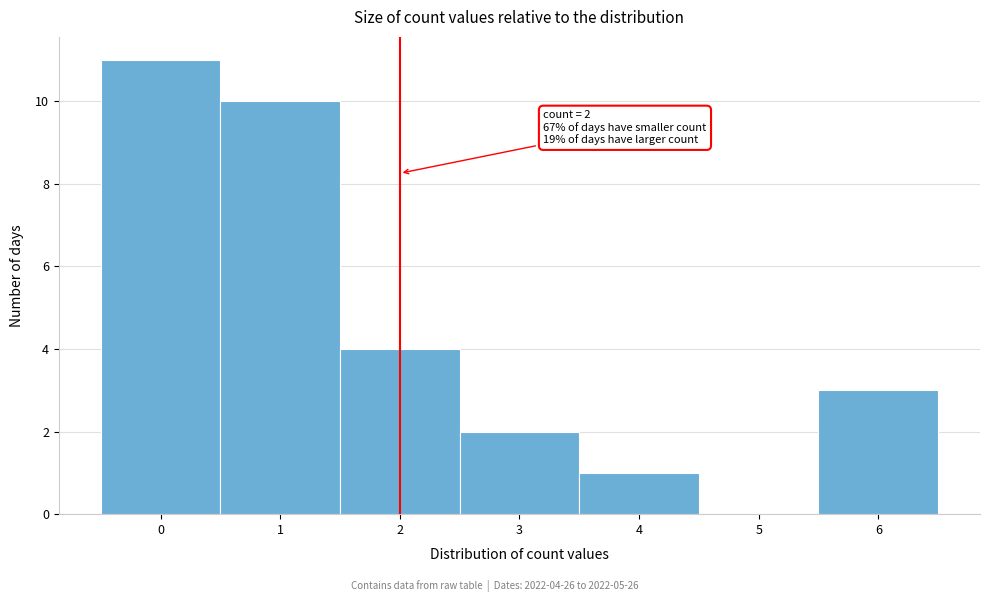

Which range on the x-axis has the tallest bar?

-0.5 to 0.5